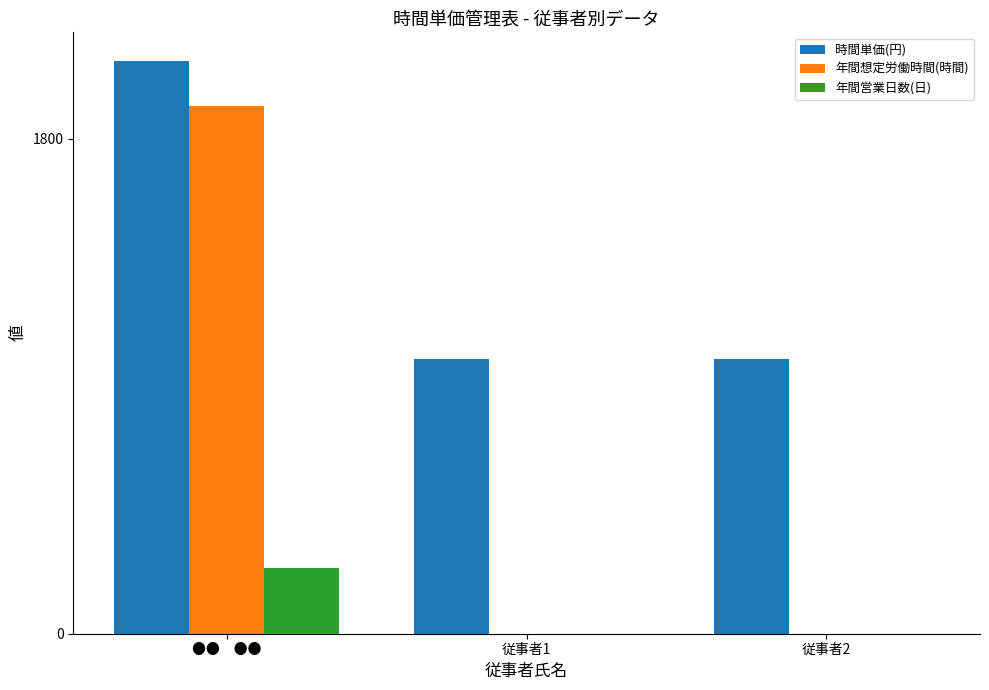

Which series changed the most between ●●　●● and 従事者2?

年間想定労働時間(時間)